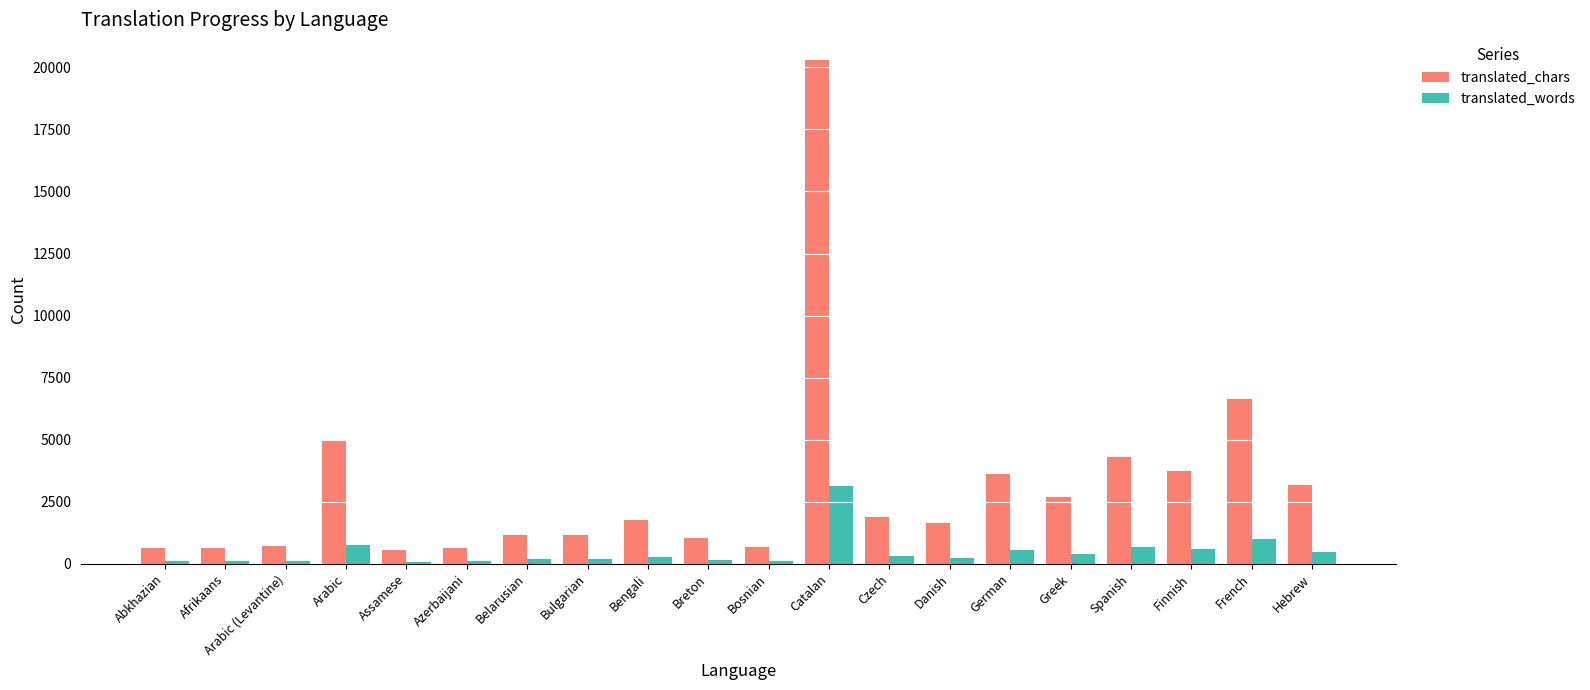

What is the lowest value of the translated_words series?

87